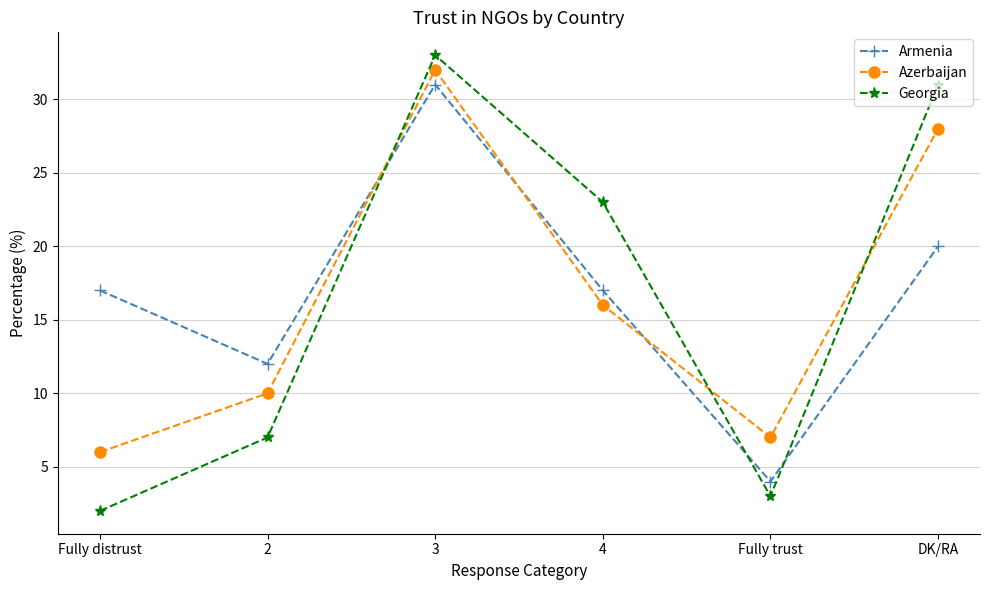

How many data points does each series have?

6